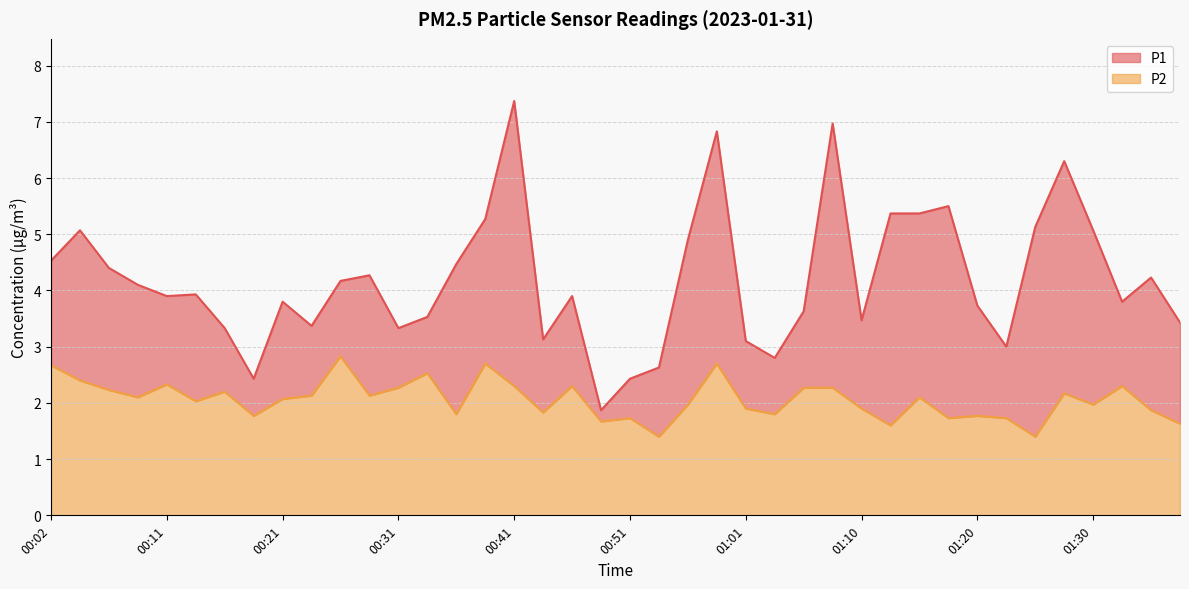

What is the difference between the maximum and minimum values in the P1 series?

5.5